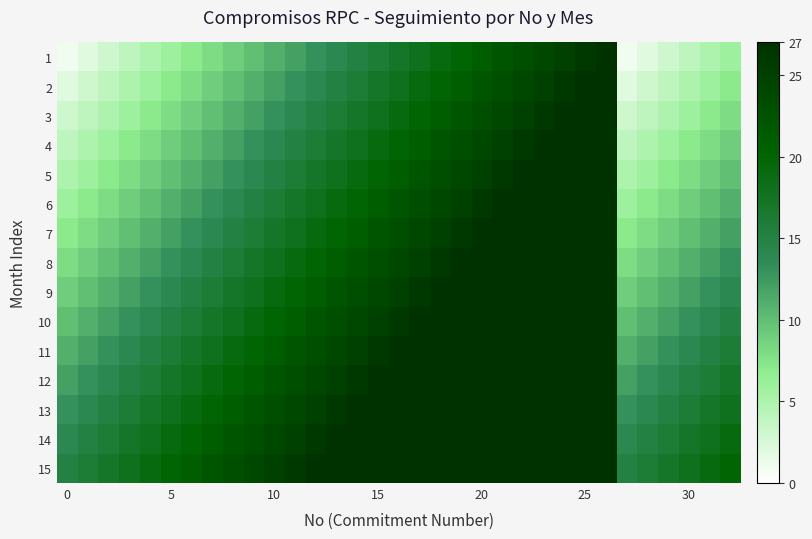

List the series in order of their peak value, lowest first.

1, 2, 3, 4, 5, 6, 7, 8, 9, 10, 11, 12, 13, 14, 15